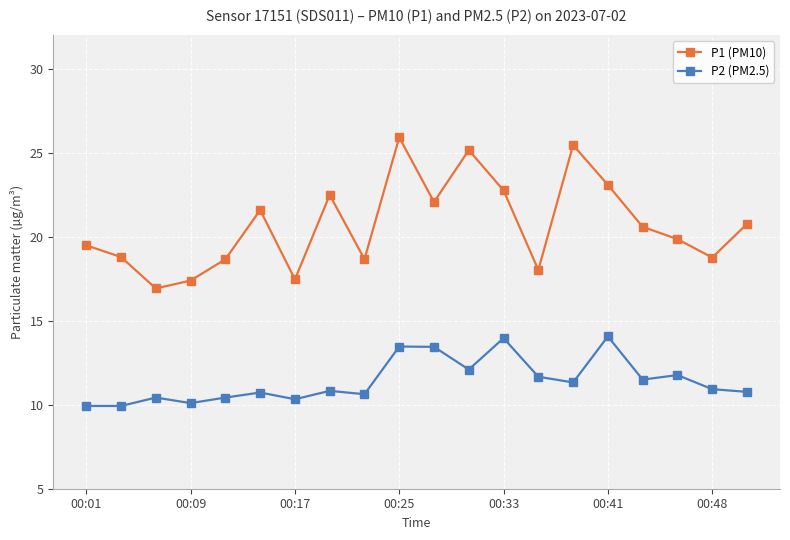

Count the number of categories in the chart.

20